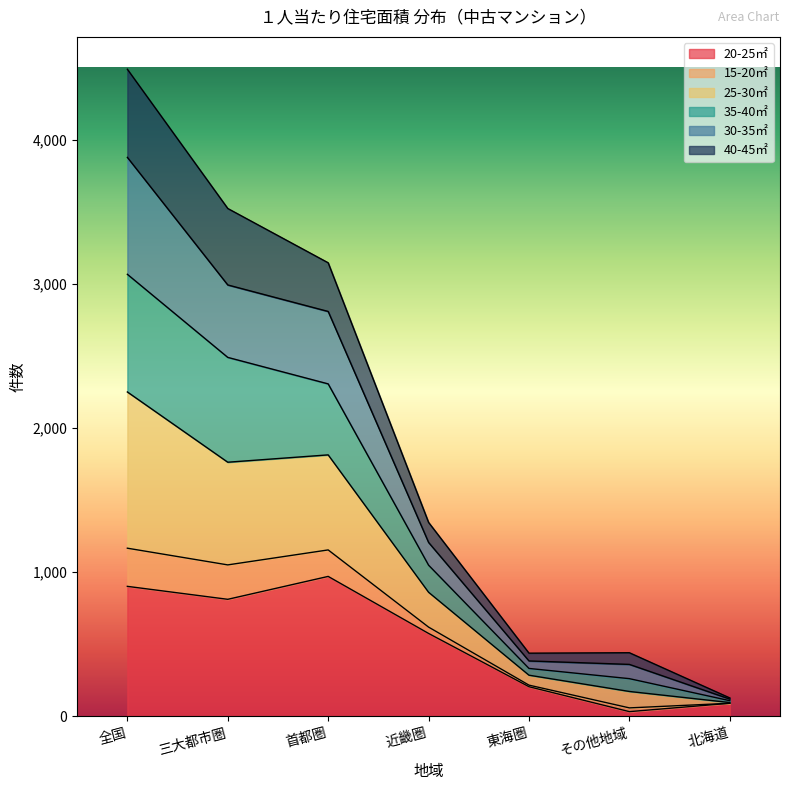

Which label corresponds to the smallest value in the chart?

その他地域